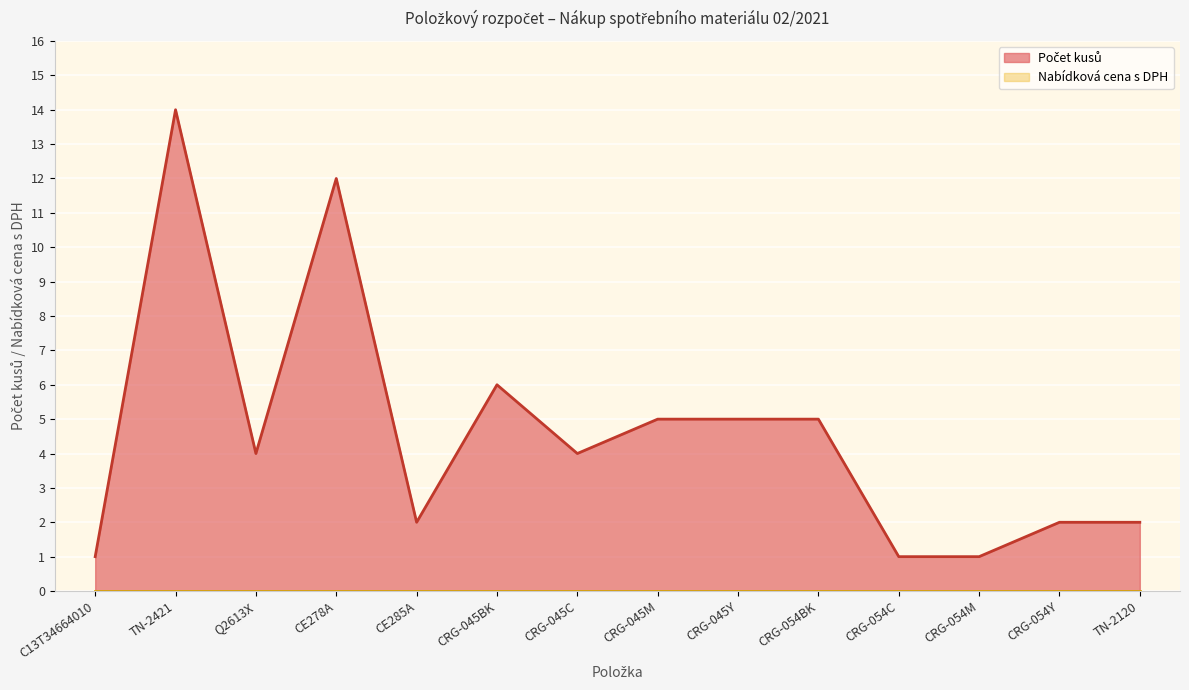

Reading right to left, what are all the values shown in this chart?

TN-2120=2	CRG-054Y=2	CRG-054M=1	CRG-054C=1	CRG-054BK=5	CRG-045Y=5	CRG-045M=5	CRG-045C=4	CRG-045BK=6	CE285A=2	CE278A=12	Q2613X=4	TN-2421=14	C13T34664010=1